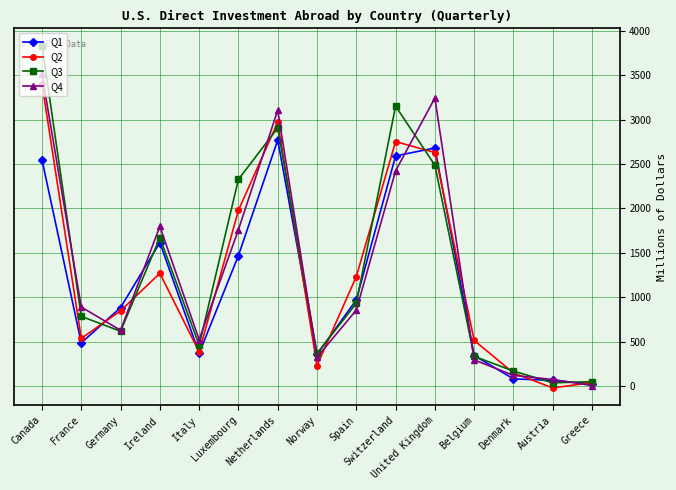

True or false: Q4 has more than 1 points higher than both neighbors.

True